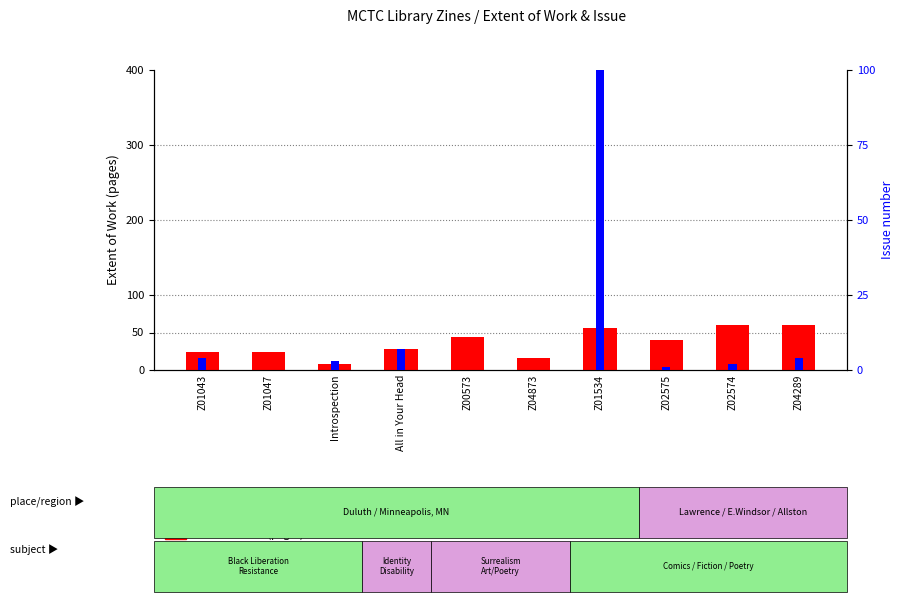

List the series in order of their peak value, highest first.

Issue number, Extent of Work (pages)